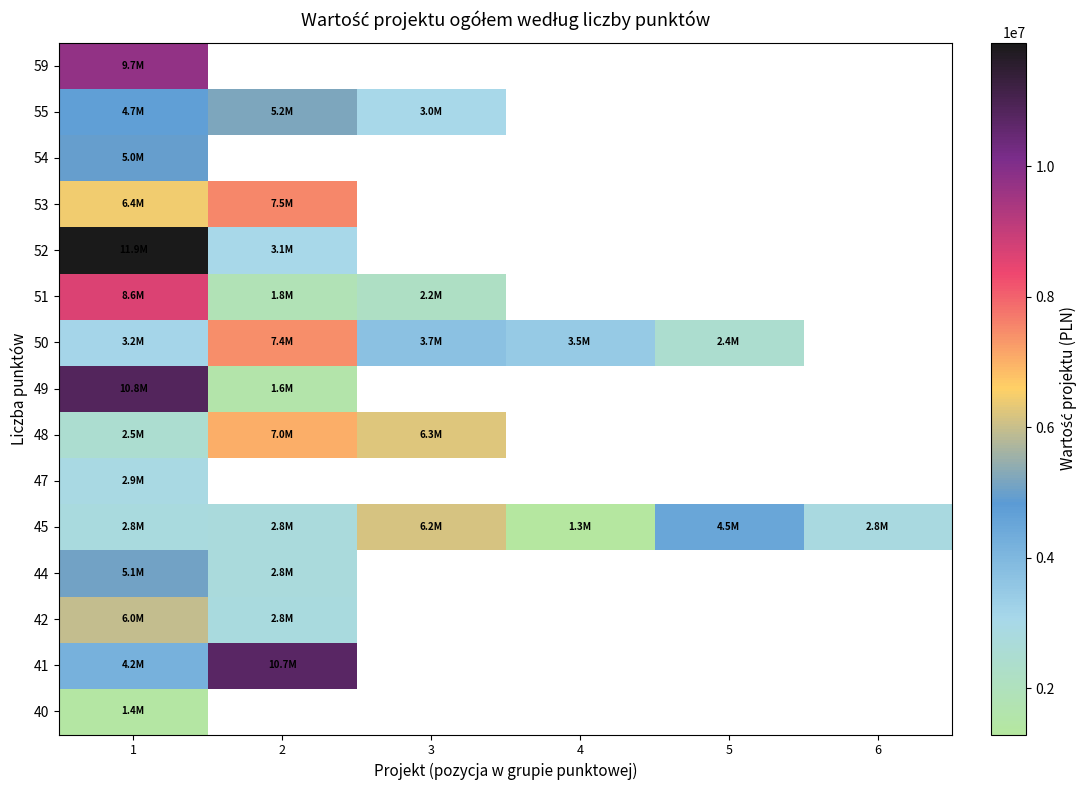

Which series changed the most between 1 and 5?

45